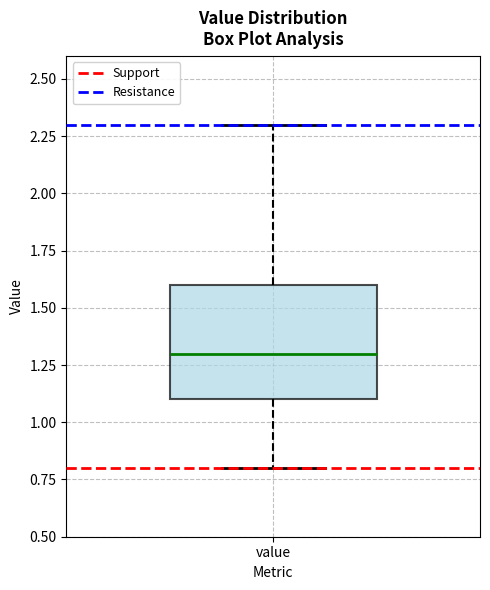

Transcribe this box plot: give where the median line is, the range the box spans, and where the two whiskers end, as read against the y-axis. The values are not printed on the chart, so give them approximately, as read against the axis.

median 1.3, box 1.1 to 1.6, whiskers 0.8 to 2.3